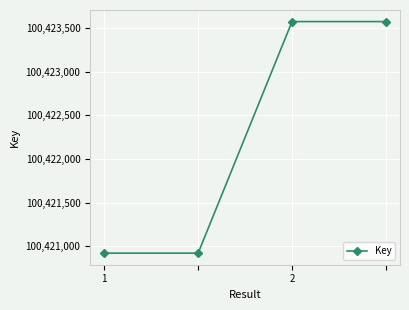

What is the value of the 1st point from the left?

100420921